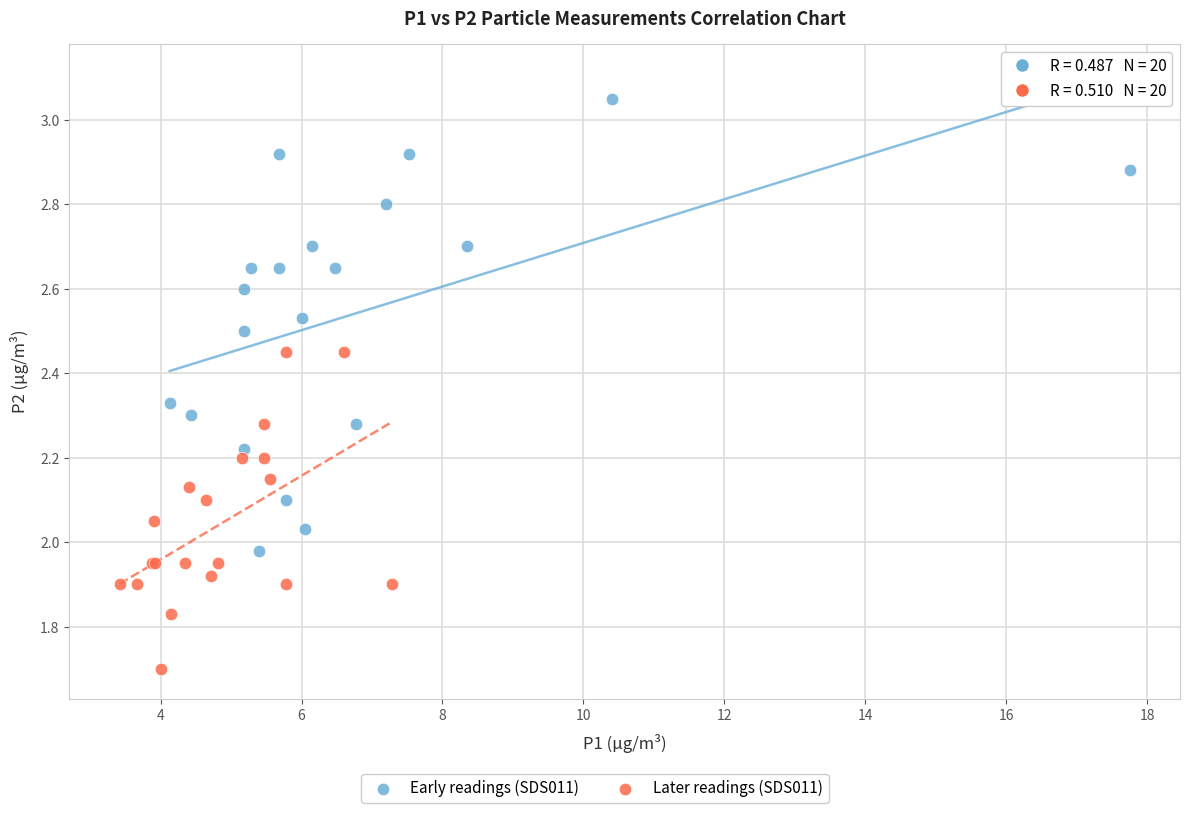

Which series reaches the minimum Y coordinate?

Later readings (SDS011)